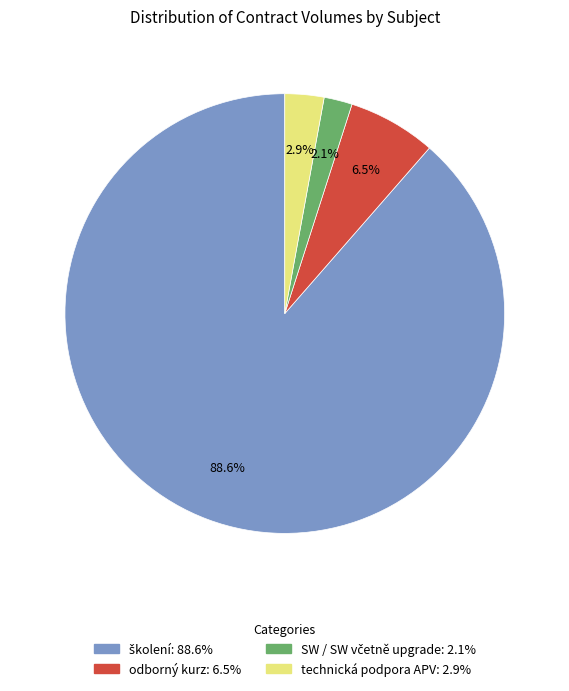

Does any single category account for the majority?

Yes